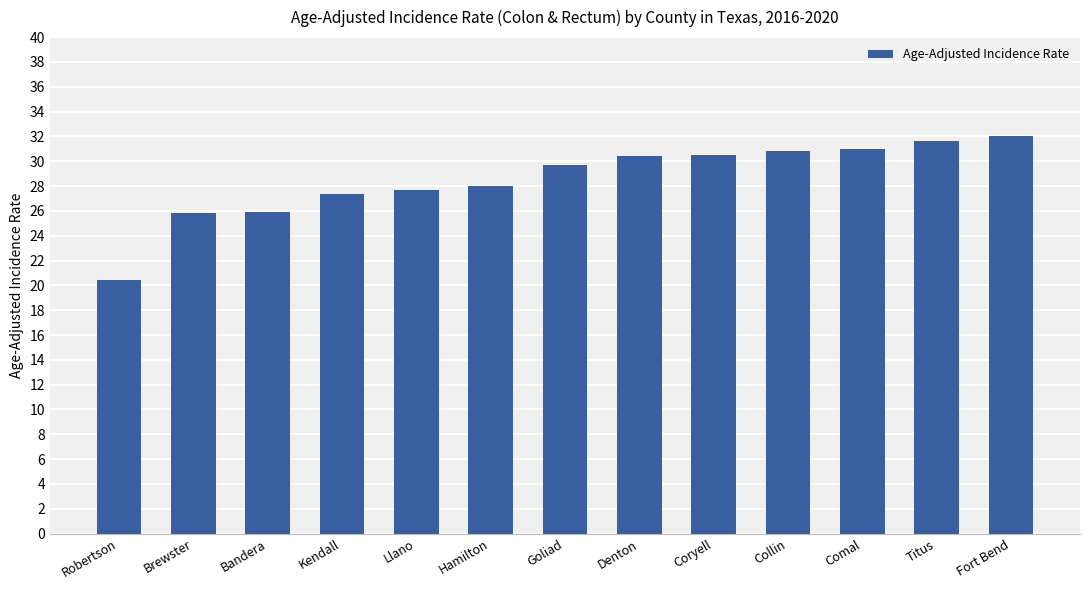

What is the label of the 10th bar from the right?

Kendall